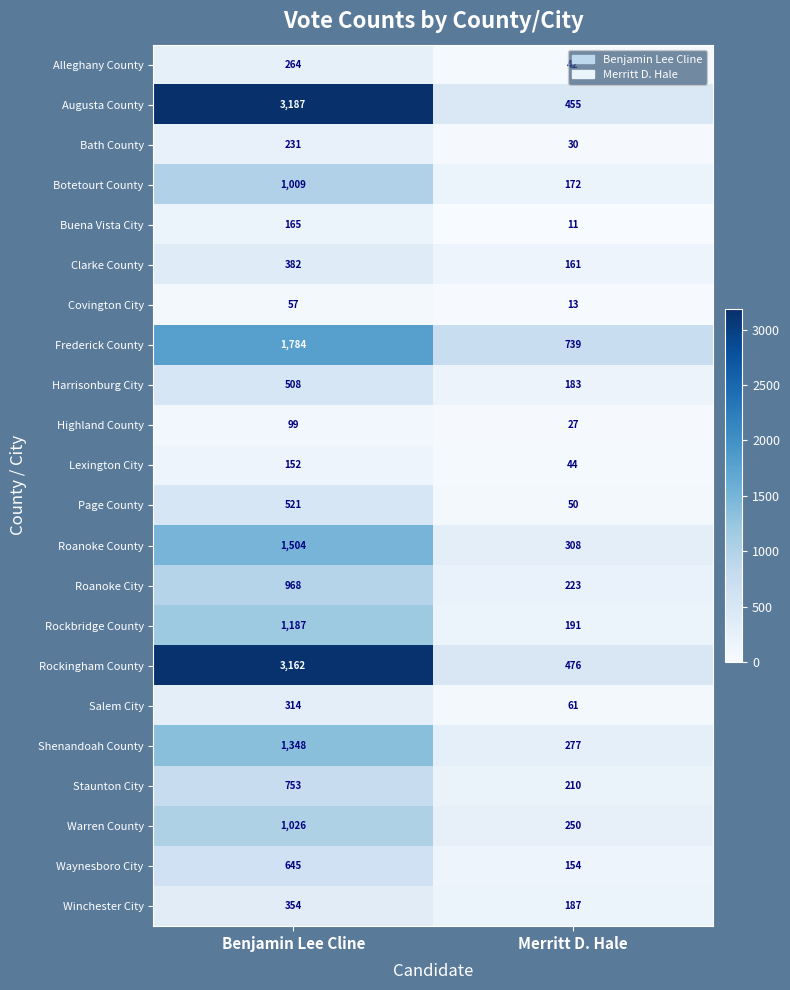

Which series has the widest spread of values?

Augusta County